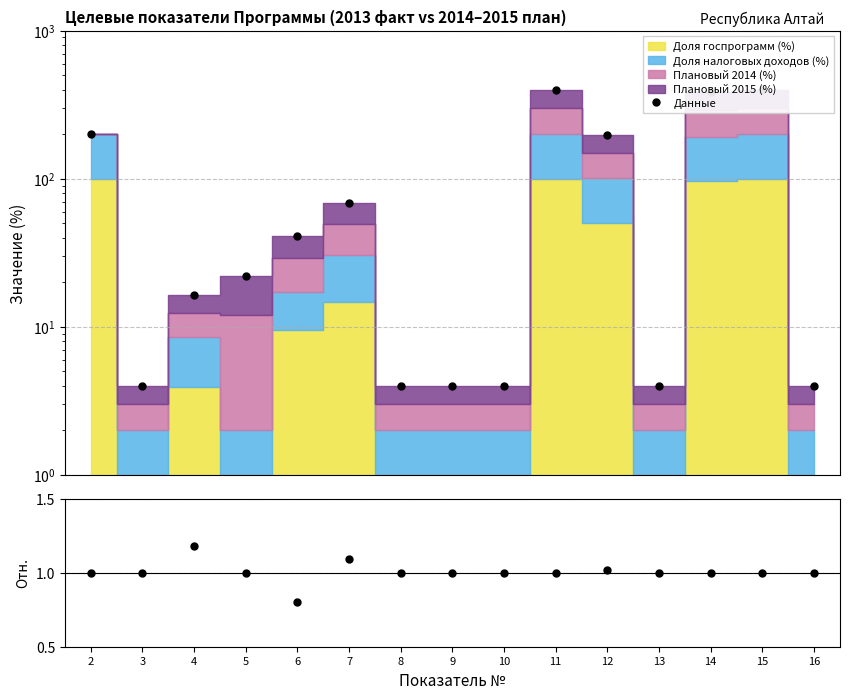

Does the chart display data point markers on the line(s)?

Yes